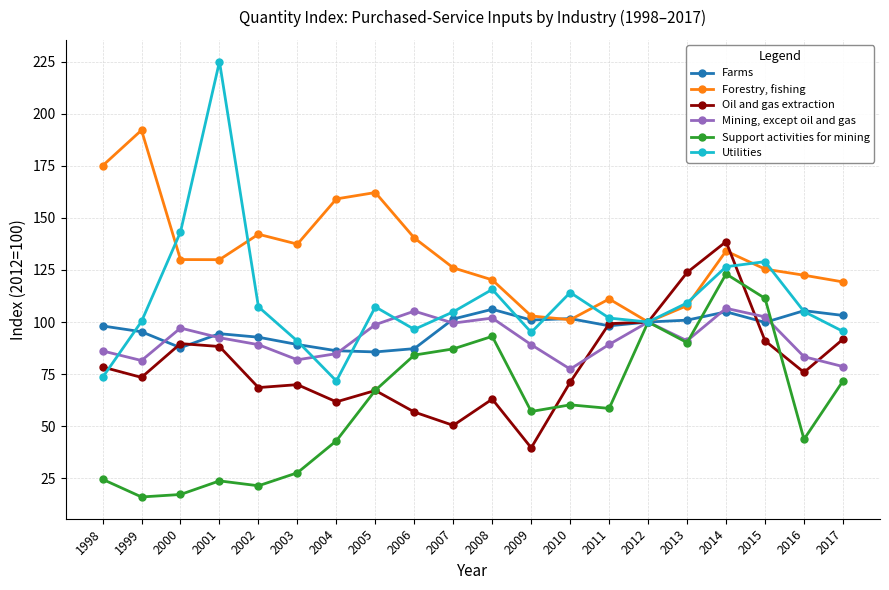

At which category does Forestry, fishing reach its first local peak?

1999